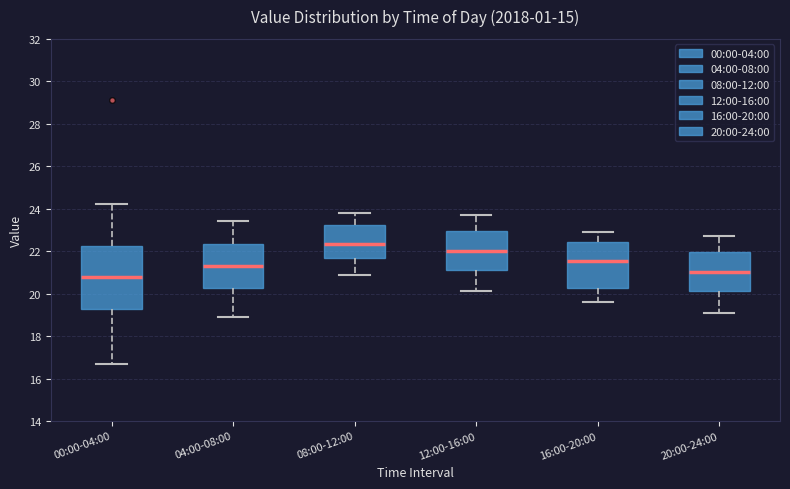

Reading left to right, read every box against the y-axis: the position of its median line, the range the box covers, and the ends of its whiskers. The values are not printed on the chart, so give them approximately, as read against the axis.

00:00-04:00: median 20.8, box 19.2 to 22.2, whiskers 16.6 to 24.2
04:00-08:00: median 21.4, box 20.2 to 22.4, whiskers 19.0 to 23.4
08:00-12:00: median 22.4, box 21.8 to 23.2, whiskers 21.0 to 23.8
12:00-16:00: median 22.0, box 21.2 to 23.0, whiskers 20.2 to 23.8
16:00-20:00: median 21.6, box 20.2 to 22.4, whiskers 19.6 to 23.0
20:00-24:00: median 21.0, box 20.2 to 22.0, whiskers 19.2 to 22.8